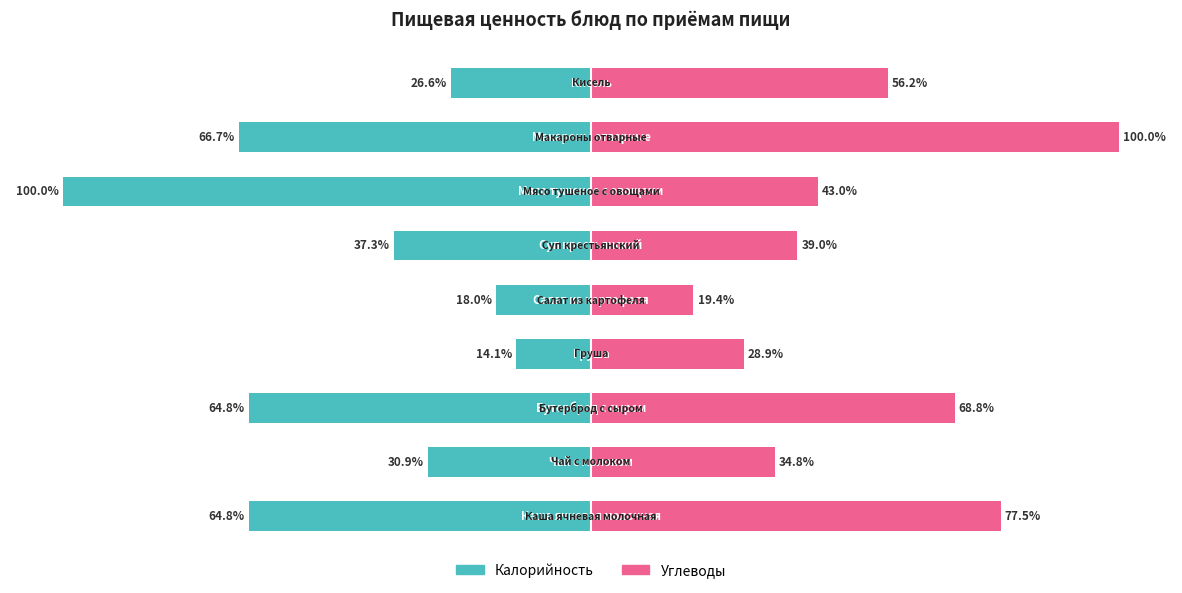

How many distinct data groups are displayed?

2